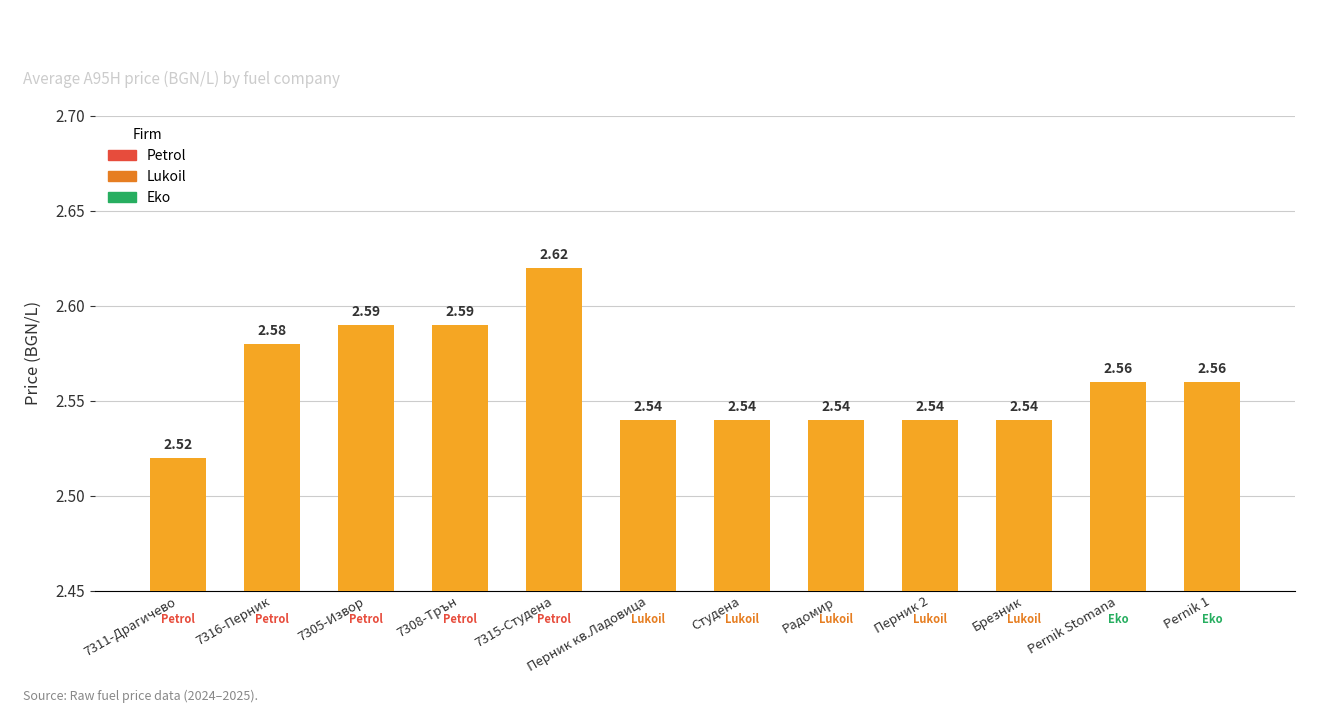

What is the label of the 3rd bar from the right?

Брезник